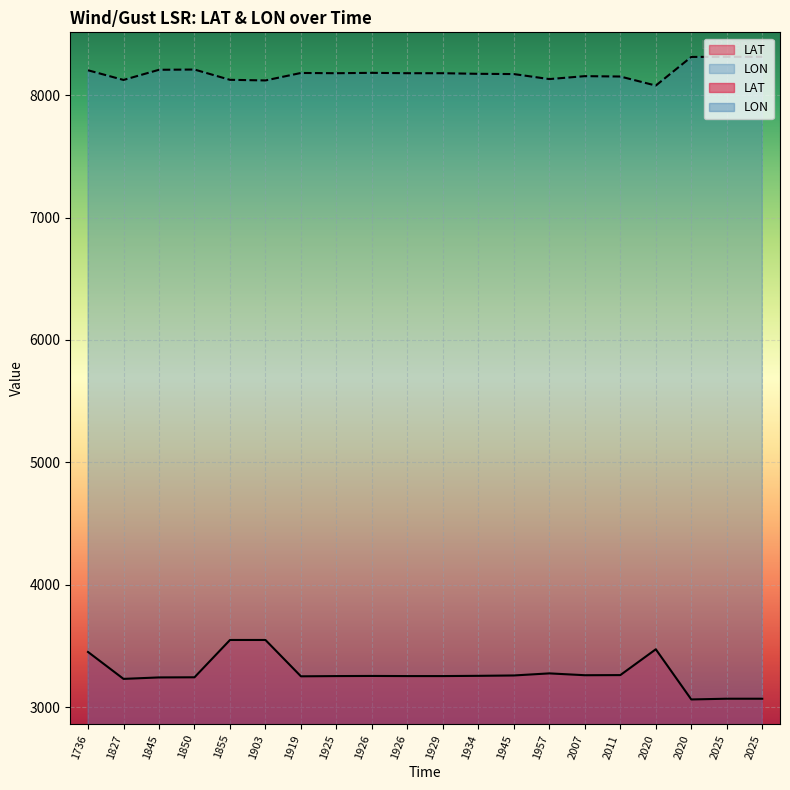

Which series has the largest range (max minus min)?

LAT